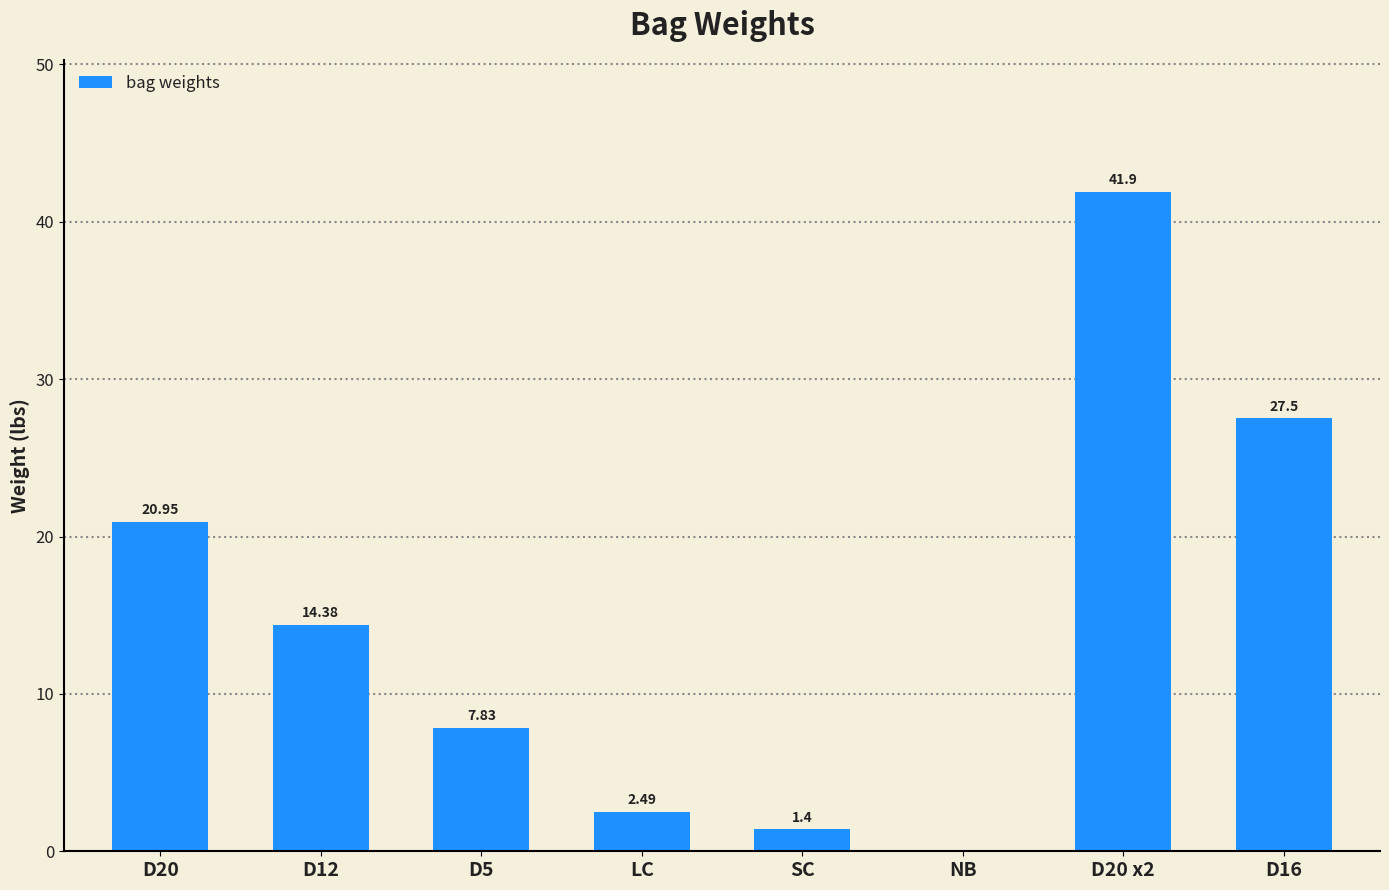

Between NB and D20, which is larger?

D20